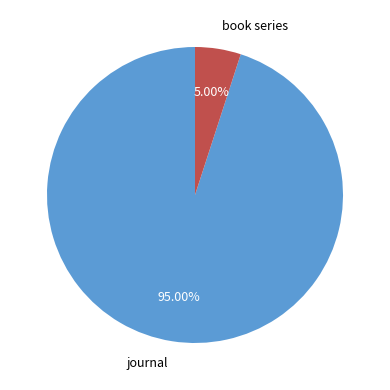

Which slice is the largest?

journal